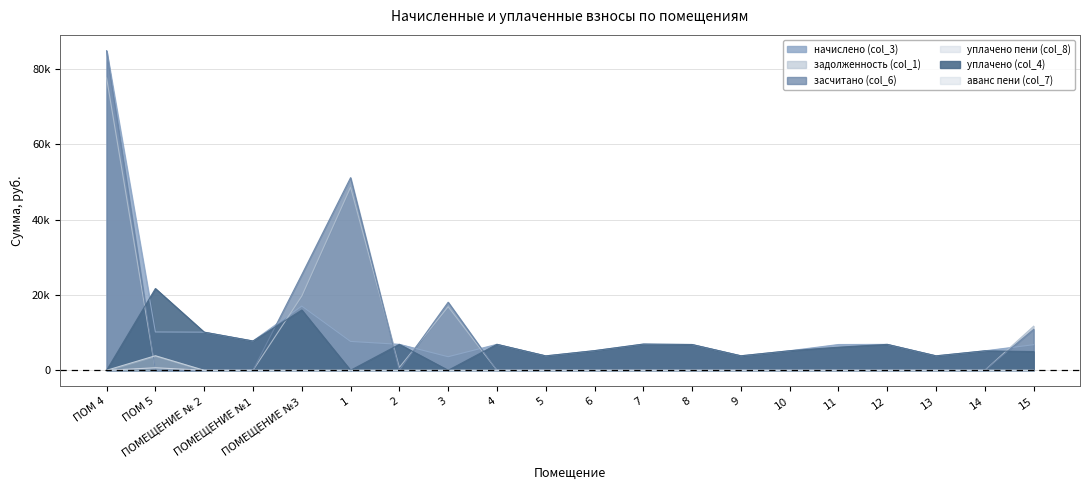

Where is уплачено (col_4) nearest to the value 10851?

ПОМЕЩЕНИЕ № 2